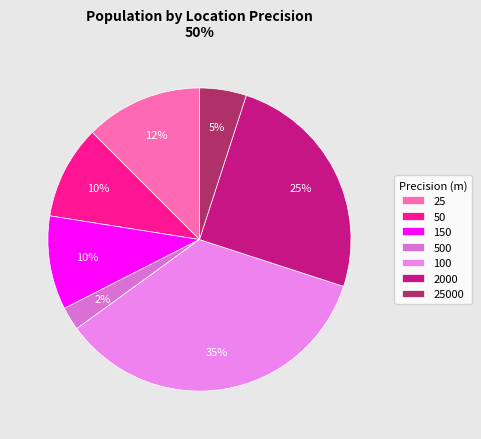

How many segments does this pie chart have?

7